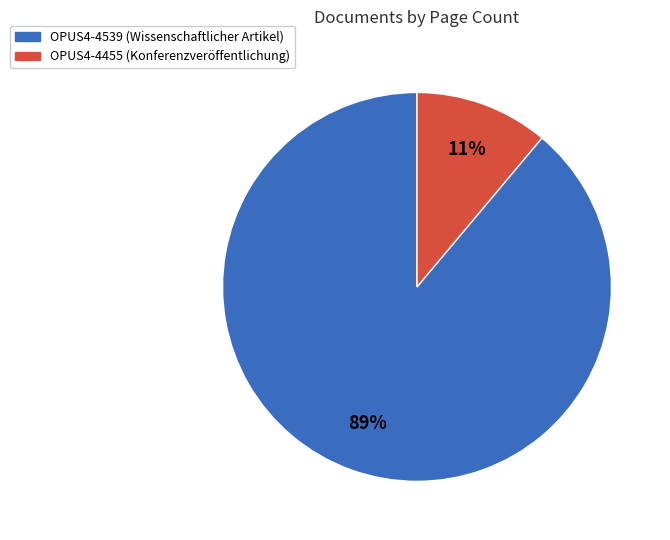

Which slice is the smallest?

OPUS4-4455